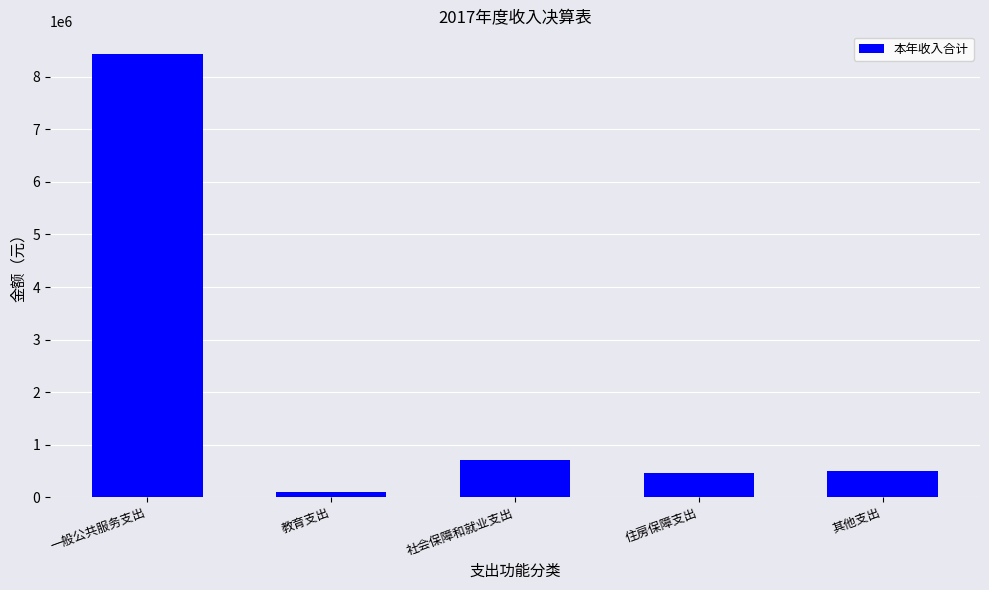

Is it true that the value at 住房保障支出 is 455772.7?

True